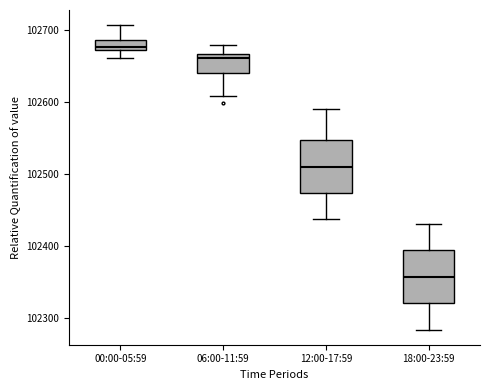

Where does the median line of the box for 00:00-05:59 sit on the y-axis? The values are not printed on the chart, so give them approximately, as read against the axis.

102680